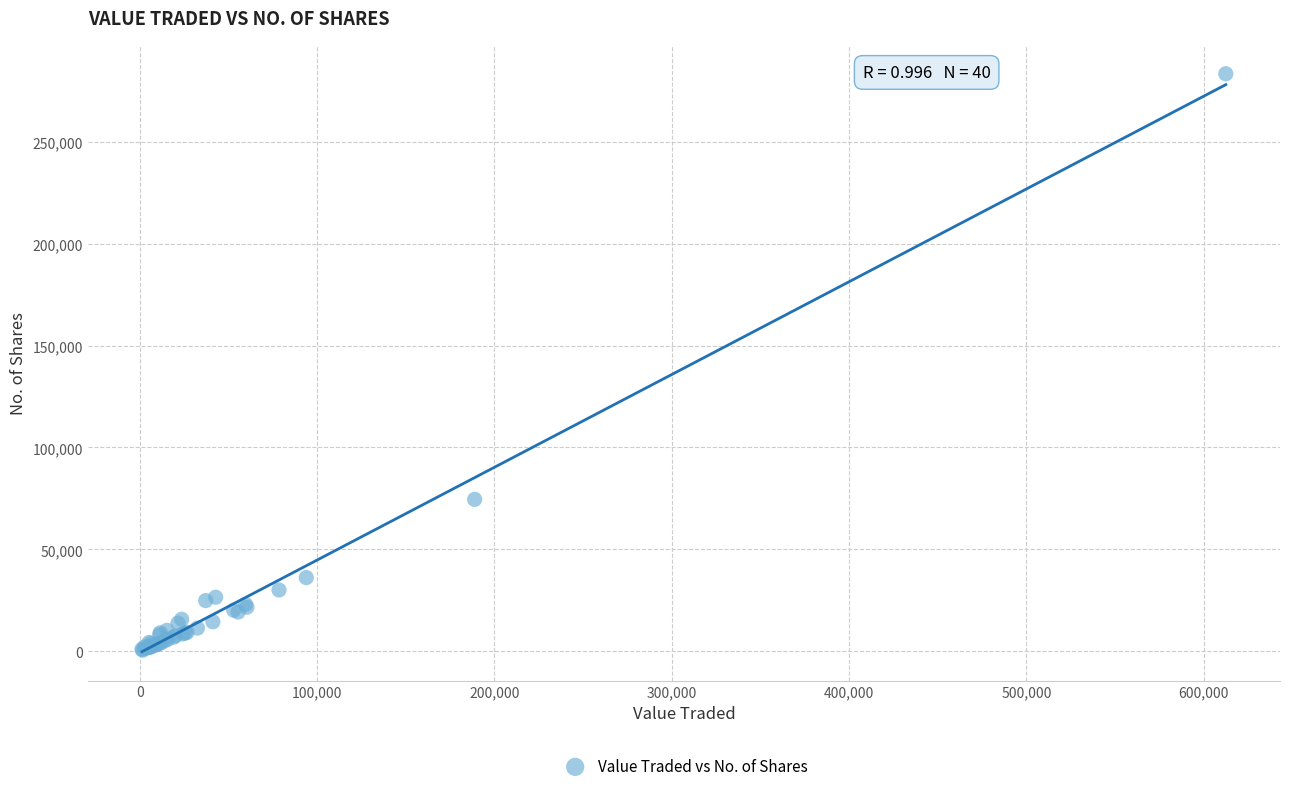

What Y value in the scatter plot is closest to 141950?

74546